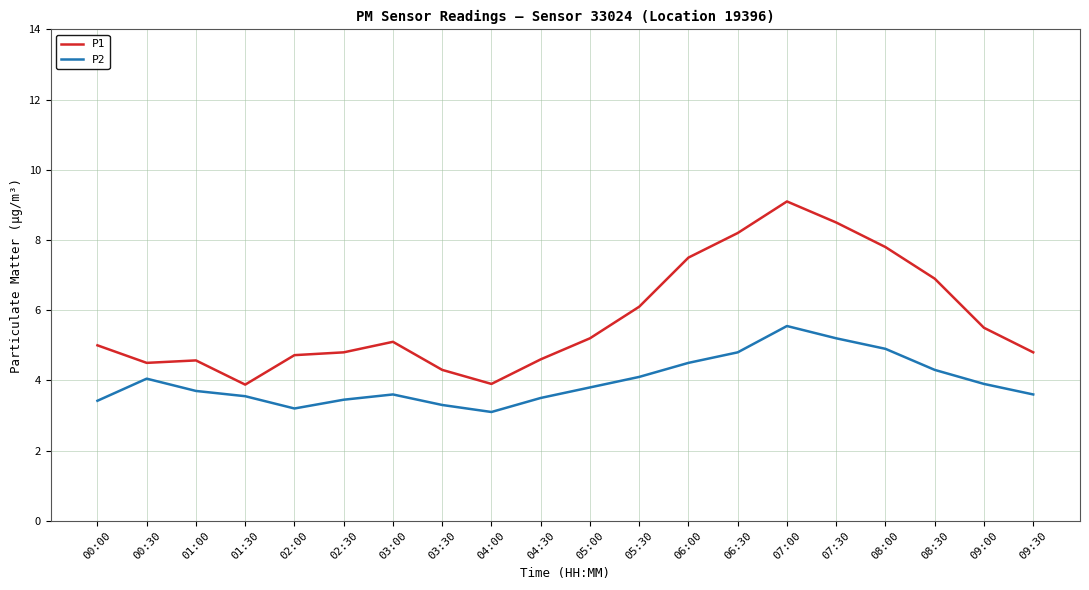

What value does the P1 series have at 08:30?

6.9